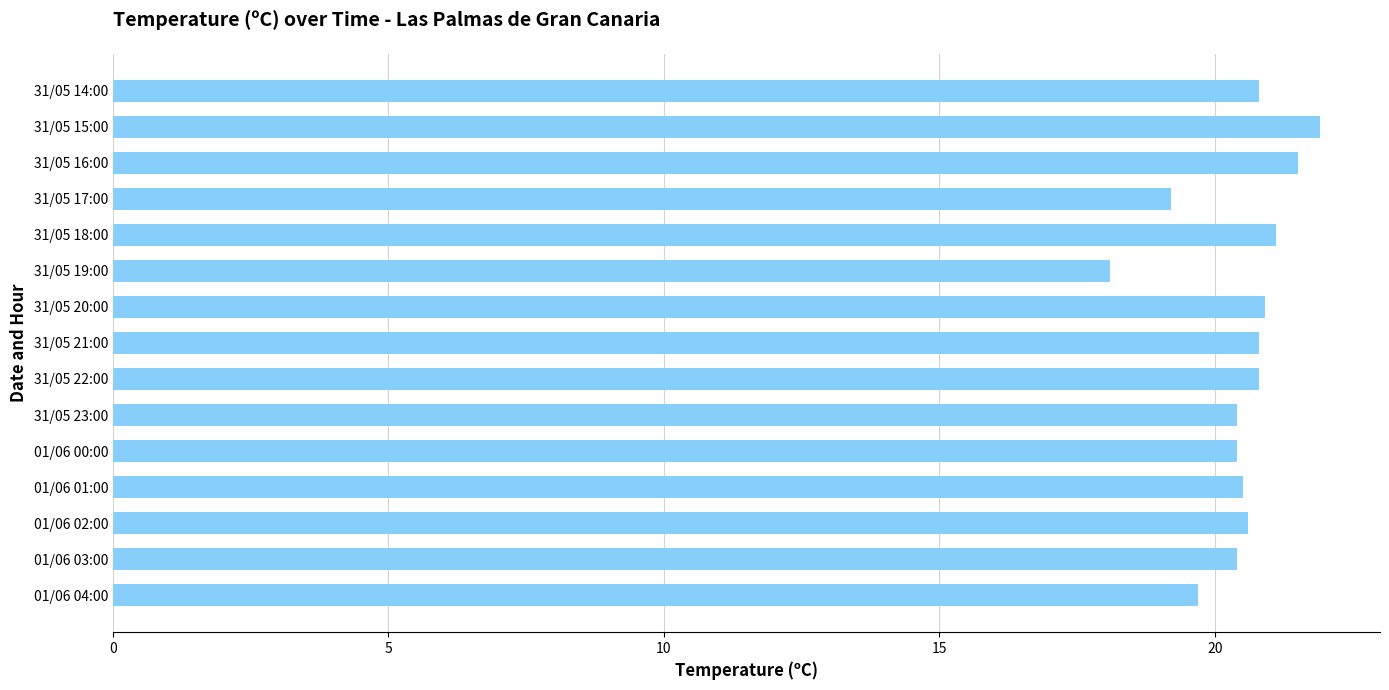

What is the average value?

20.5